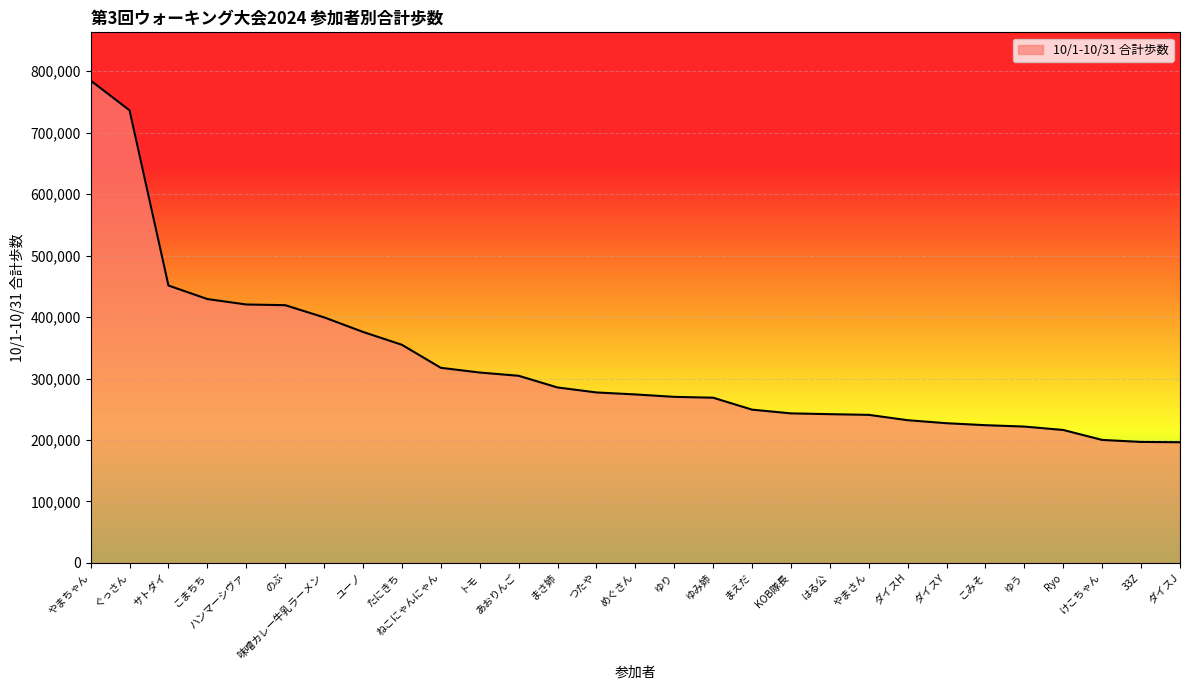

Is it true that the value at ハンマーシヴァ is 291837?

False